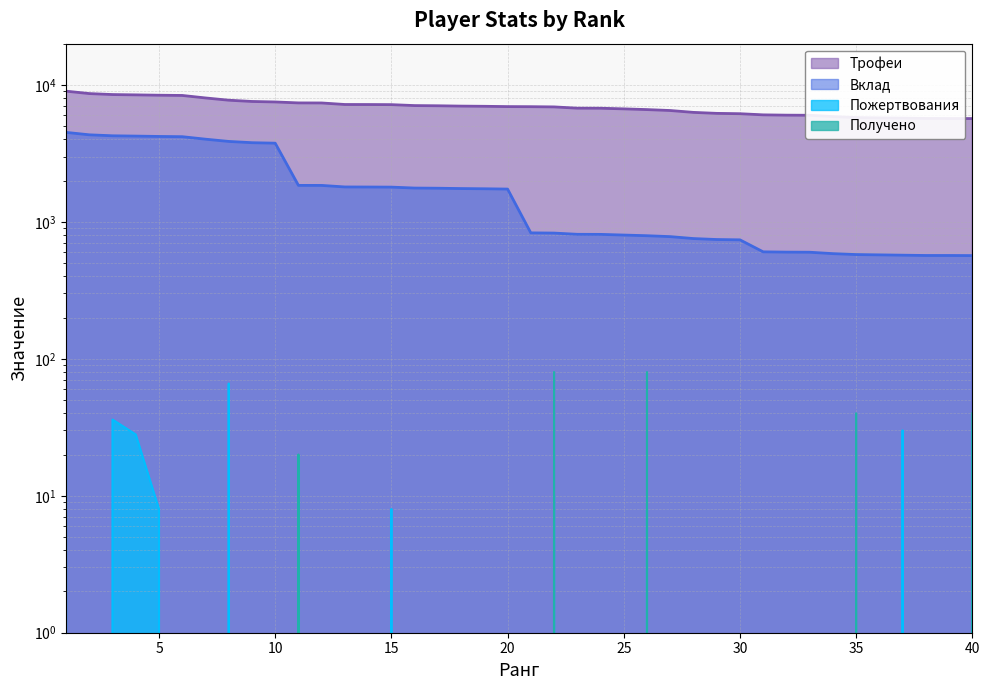

Between 9 and 4, which is larger?

4